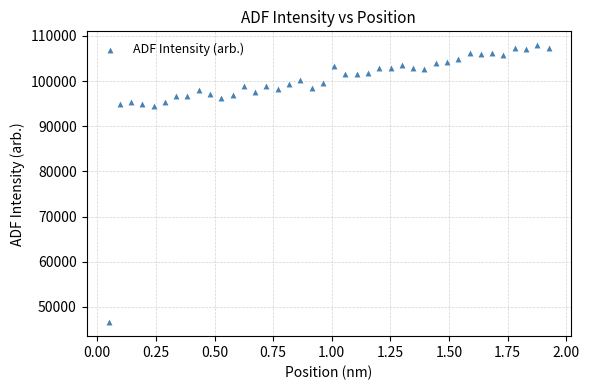

What is the range of Y values (max minus min)?

61352.8